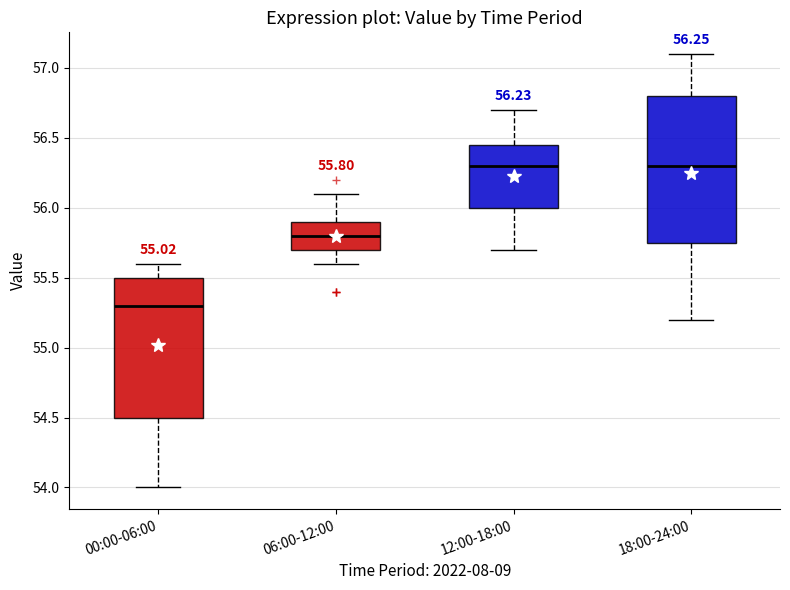

Which box's median line is the lowest?

00:00-06:00